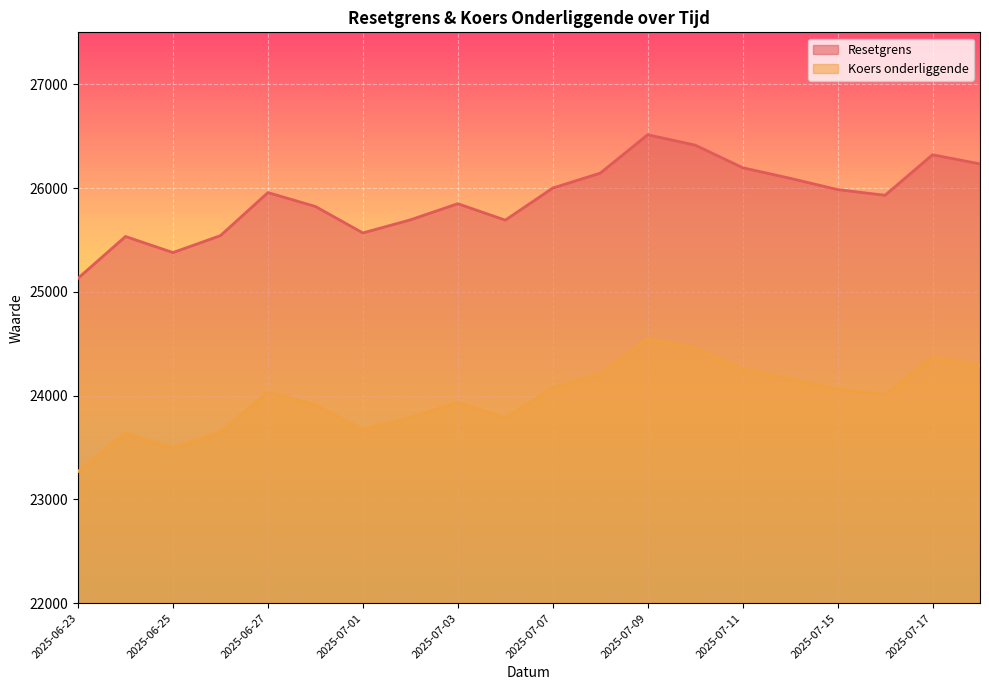

Does the chart display data point markers on the line(s)?

No